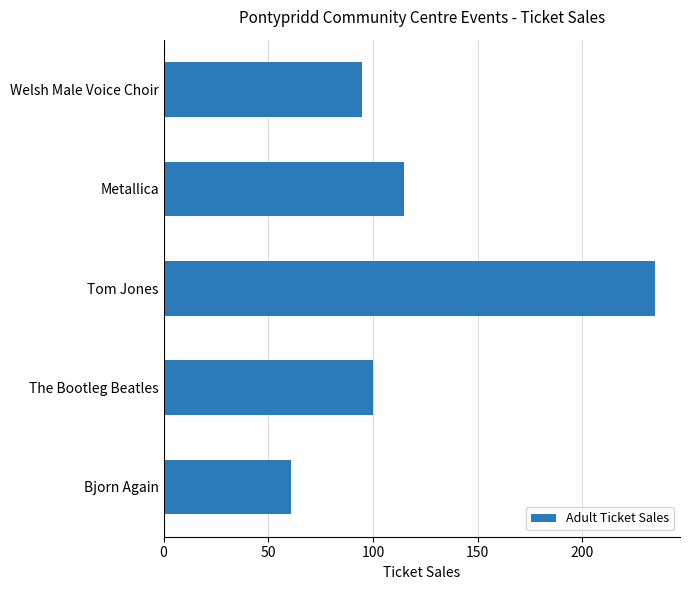

List the labels in order of value, smallest first.

Bjorn Again, Welsh Male Voice Choir, The Bootleg Beatles, Metallica, Tom Jones